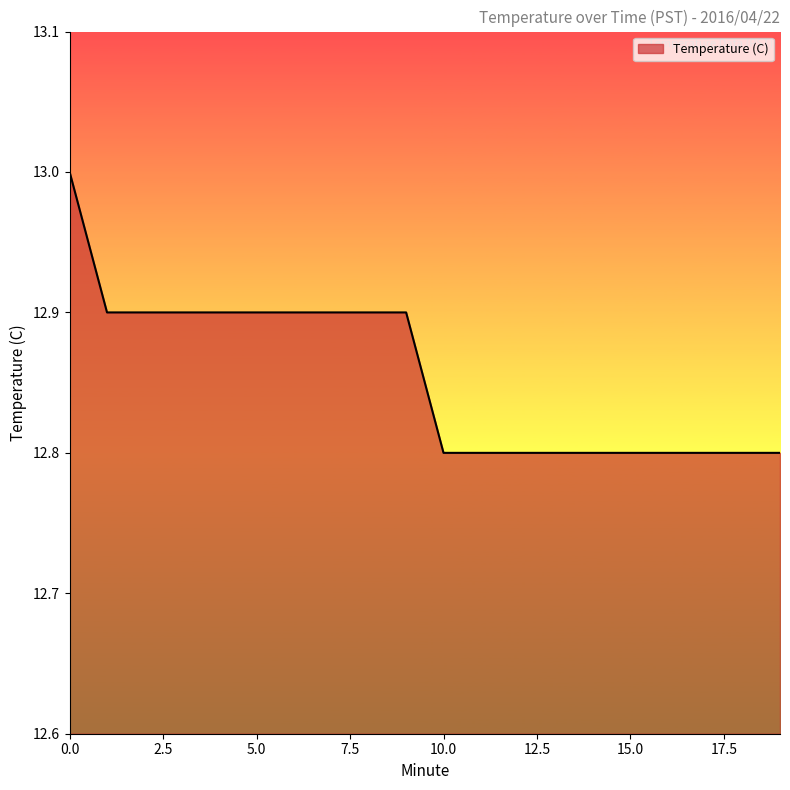

Does the chart display data point markers on the line(s)?

No